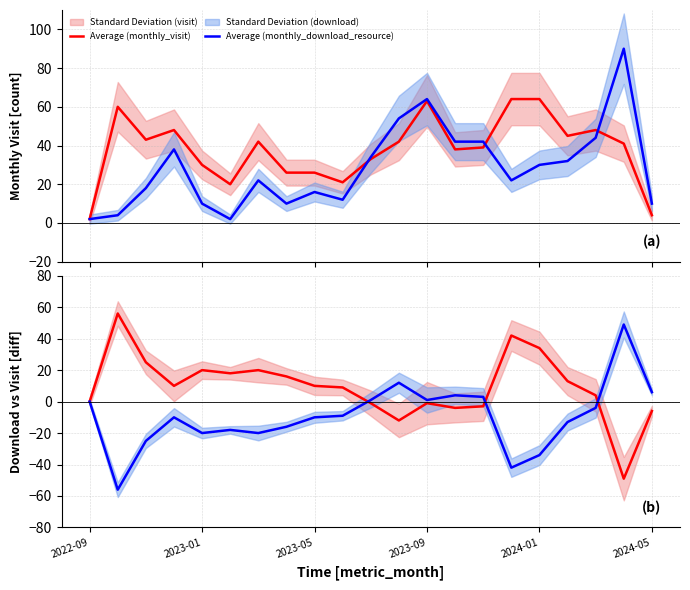

Is it true that Average (monthly_download_resource) equals 23 at 11?

False